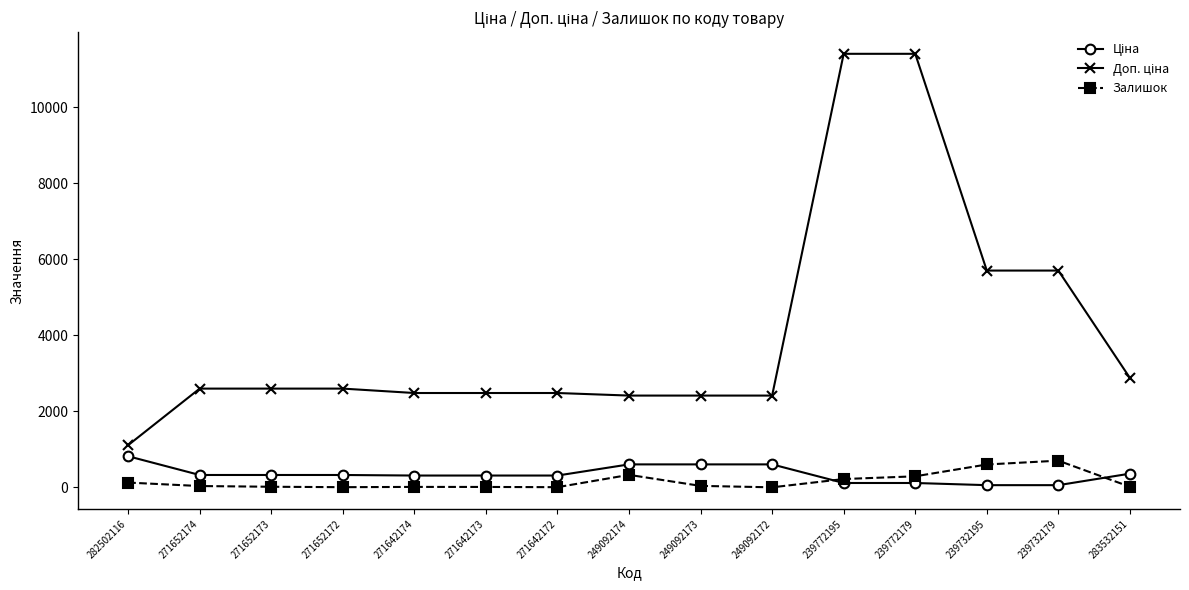

The Залишок series shows -477.6 at 249092172. True or false?

False